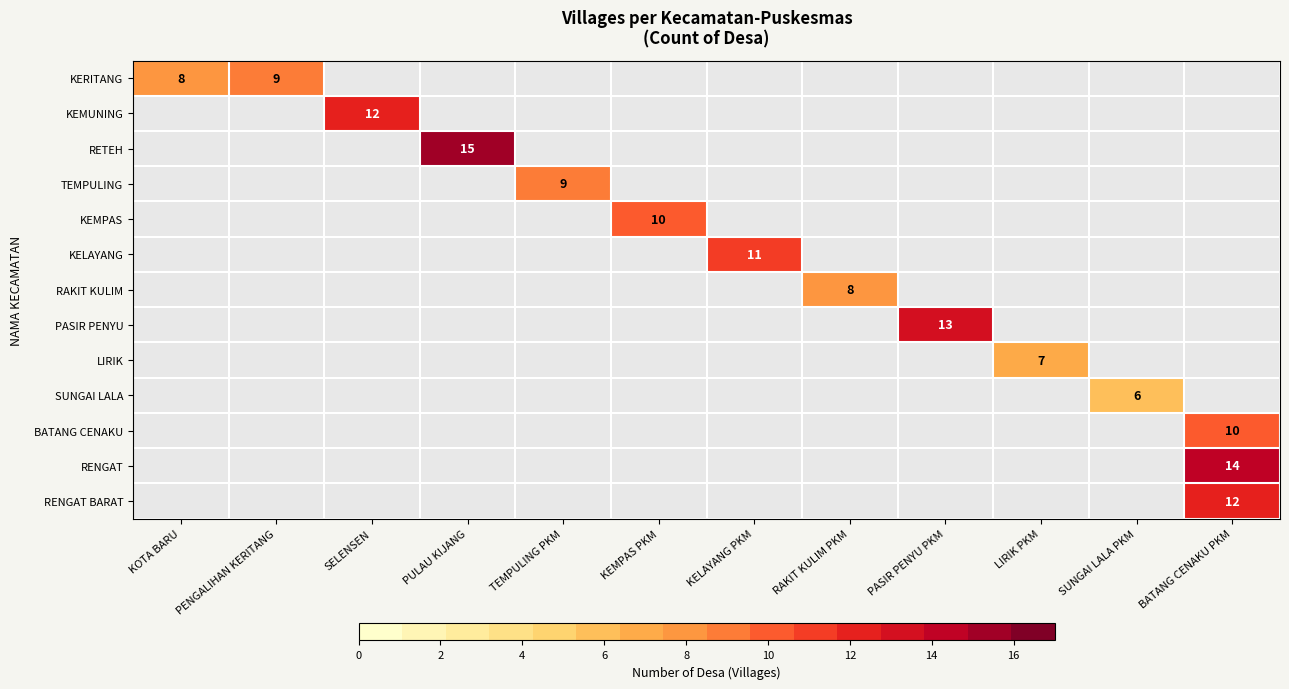

How many positive values does the LIRIK series have?

1